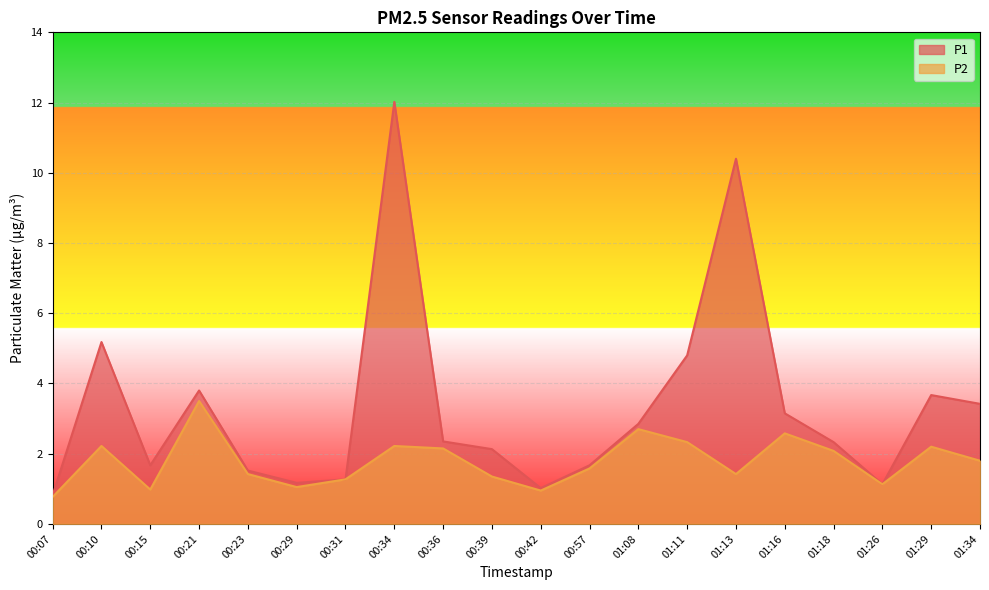

What position from the left is 00:29?

6